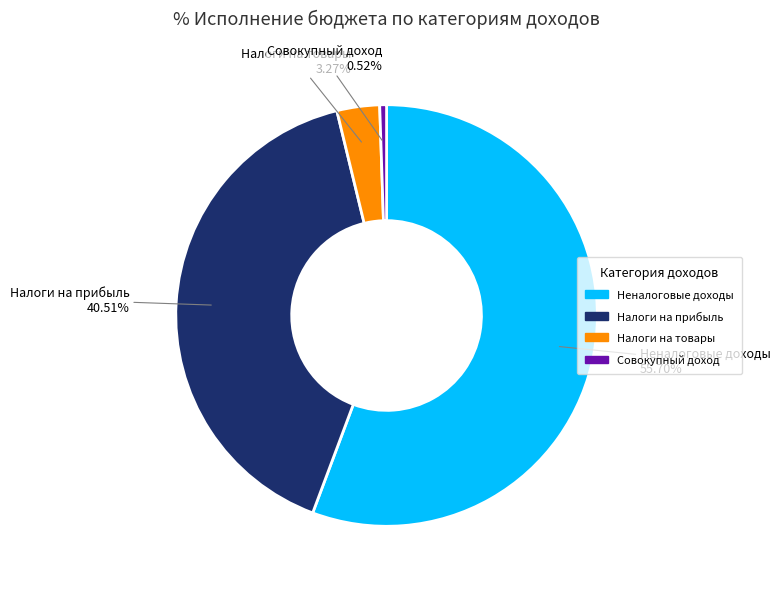

Approximately how many times larger is the value at Налоги на прибыль compared to Совокупный доход?

77.6